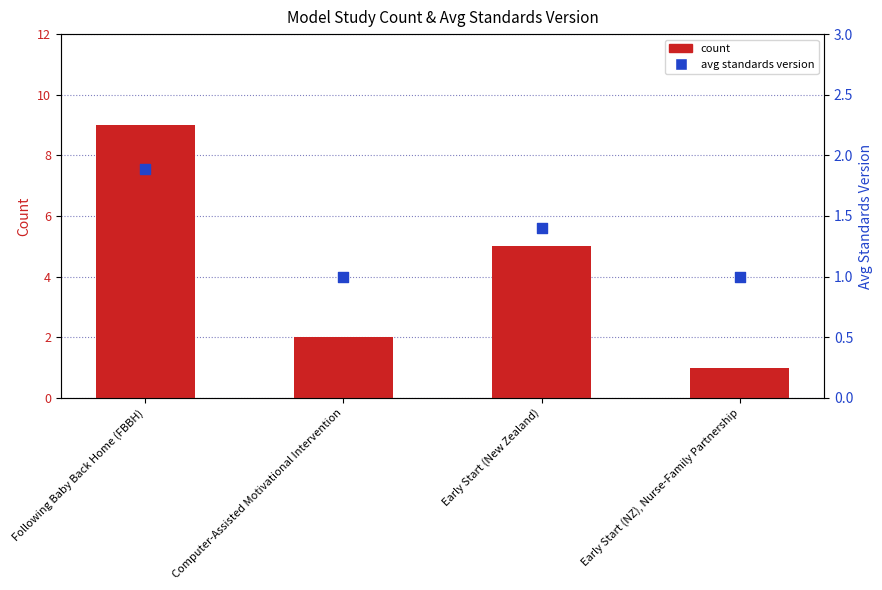

Which series has the widest spread of Y values?

count